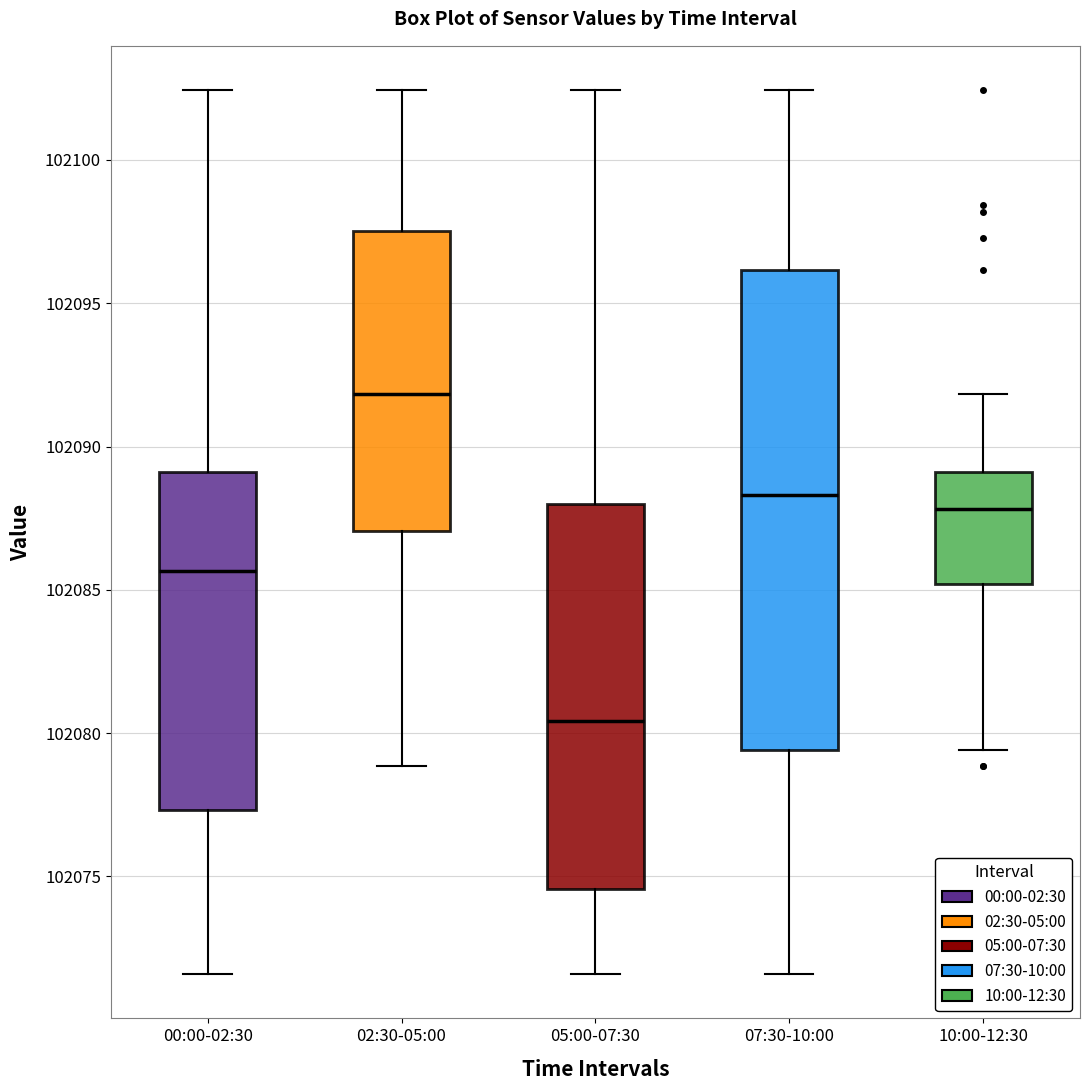

Reading left to right, read every box against the y-axis: the position of its median line, the range the box covers, and the ends of its whiskers. The values are not printed on the chart, so give them approximately, as read against the axis.

00:00-02:30: median 102085.5, box 102077.5 to 102089.0, whiskers 102071.5 to 102102.5
02:30-05:00: median 102092.0, box 102087.0 to 102097.5, whiskers 102079.0 to 102102.5
05:00-07:30: median 102080.5, box 102074.5 to 102088.0, whiskers 102071.5 to 102102.5
07:30-10:00: median 102088.5, box 102079.5 to 102096.0, whiskers 102071.5 to 102102.5
10:00-12:30: median 102088.0, box 102085.0 to 102089.0, whiskers 102079.5 to 102092.0